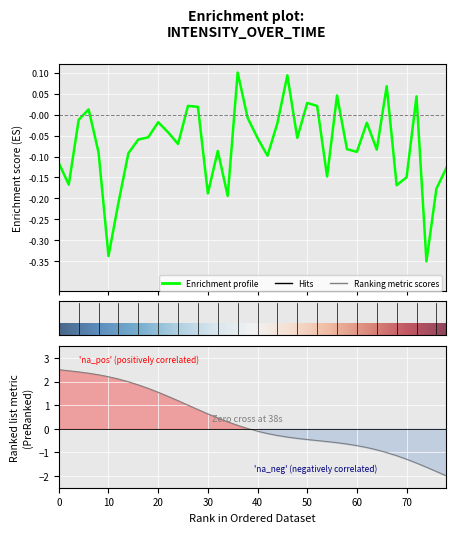

How many lines are shown in the chart?

1